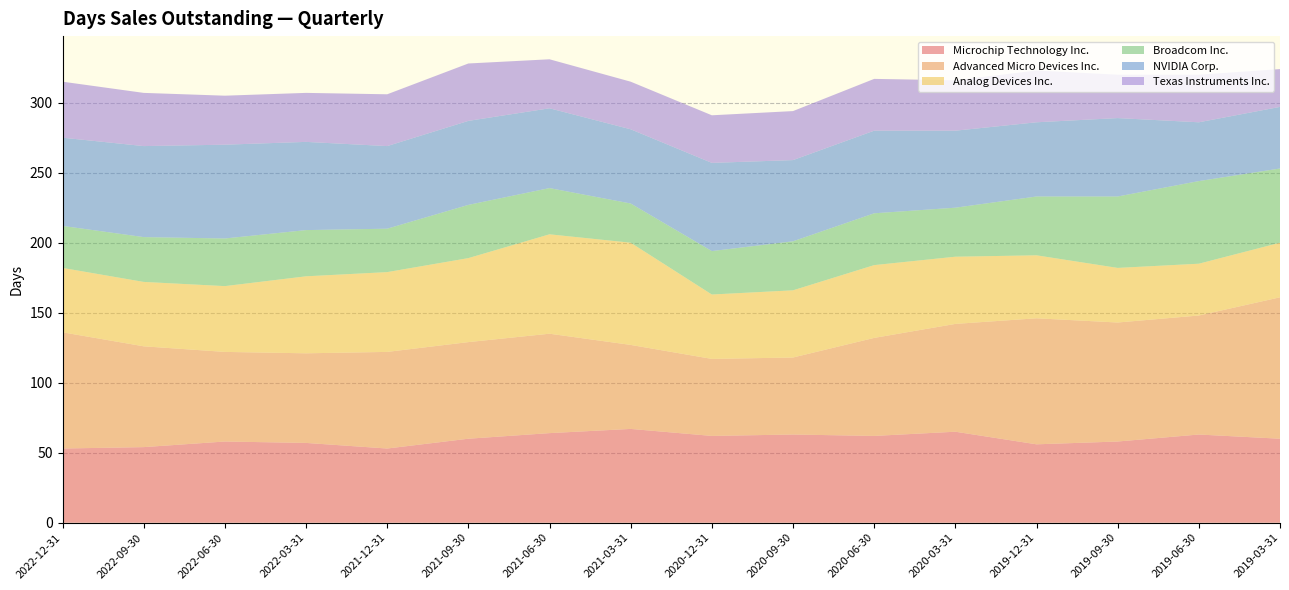

Reading left to right, list all the values displayed in this chart.

Microchip Technology Inc.: 53	54	58	57	53	60	64	67	62	63	62	65	56	58	63	60
Advanced Micro Devices Inc.: 83	72	64	64	69	69	71	60	55	55	70	77	90	85	85	101
Analog Devices Inc.: 46	46	47	55	57	60	71	73	46	48	52	48	45	39	37	39
Broadcom Inc.: 30	32	34	33	31	38	33	28	31	35	37	35	42	51	59	53
NVIDIA Corp.: 63	65	67	63	59	60	57	53	63	58	59	55	53	56	42	44
Texas Instruments Inc.: 40	38	35	35	37	41	35	34	34	35	37	36	37	31	34	27